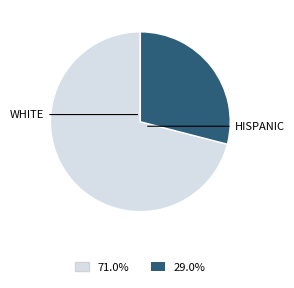

Is there a majority slice in this chart?

Yes